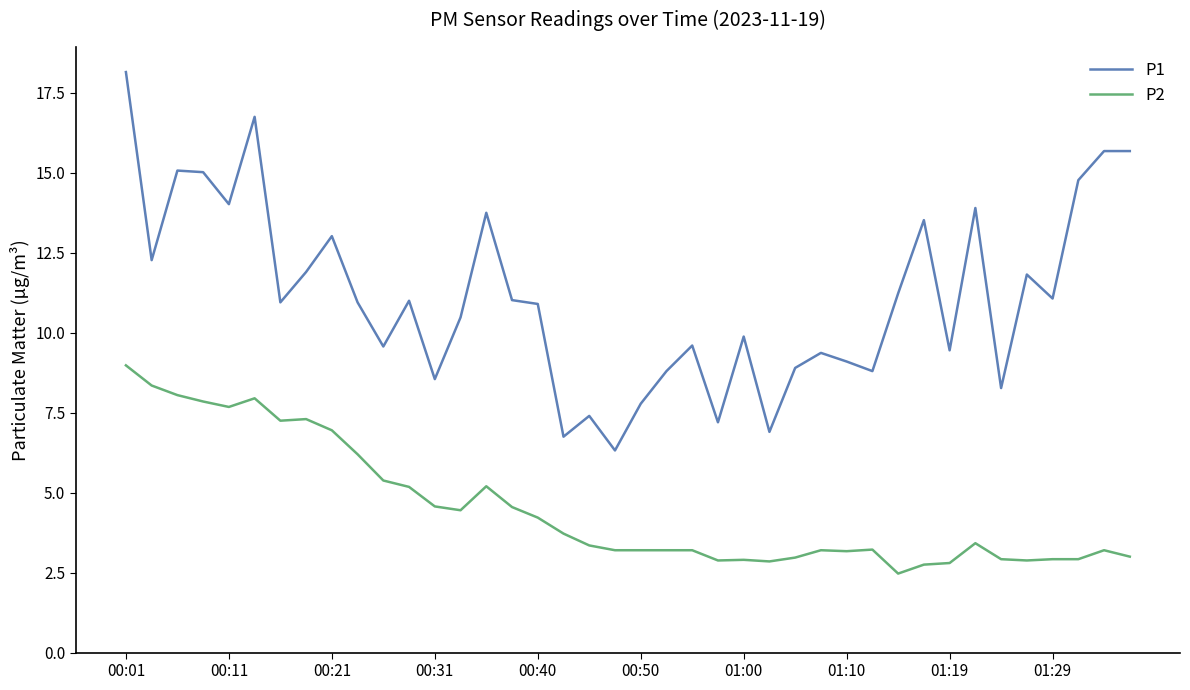

What is the smallest value displayed?

2.5